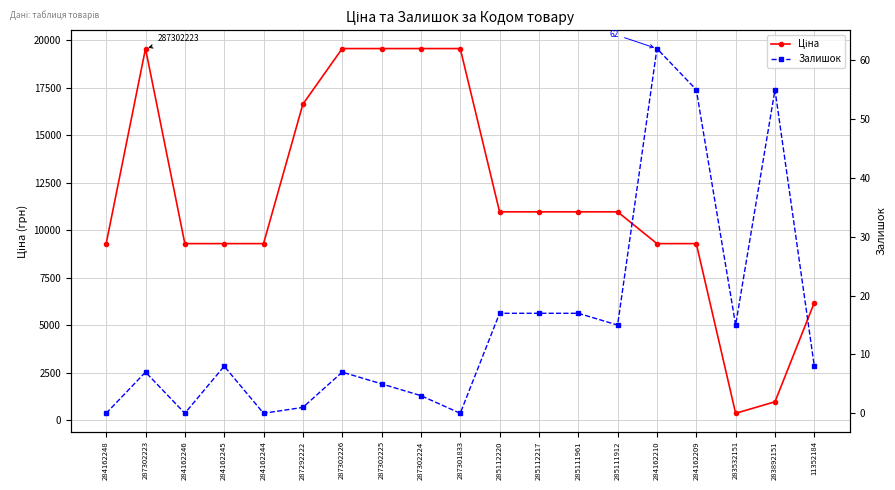

True or false: Залишок and Ціна cross at least once.

False